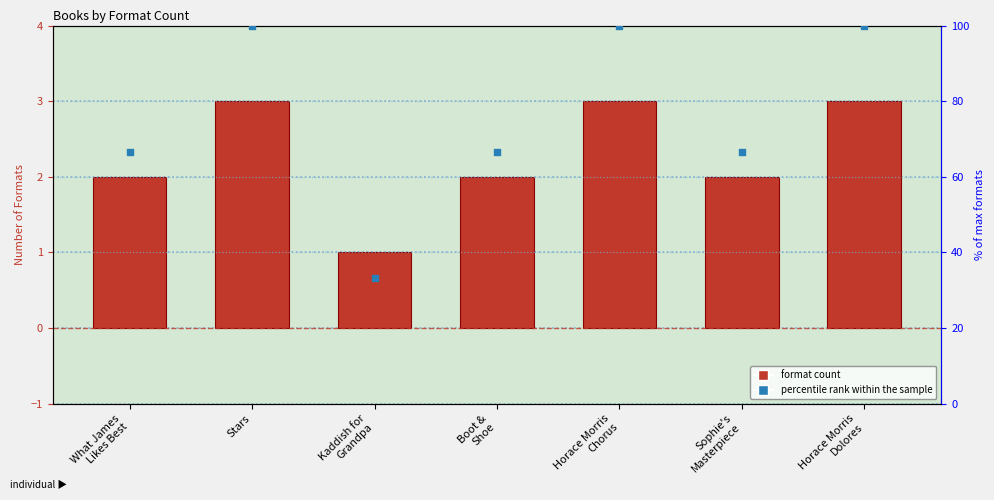

At how many categories does at least one series exceed 30?

7